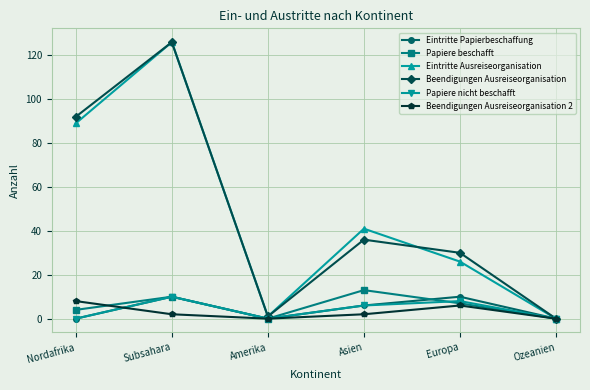

Count the number of data series in this chart.

6